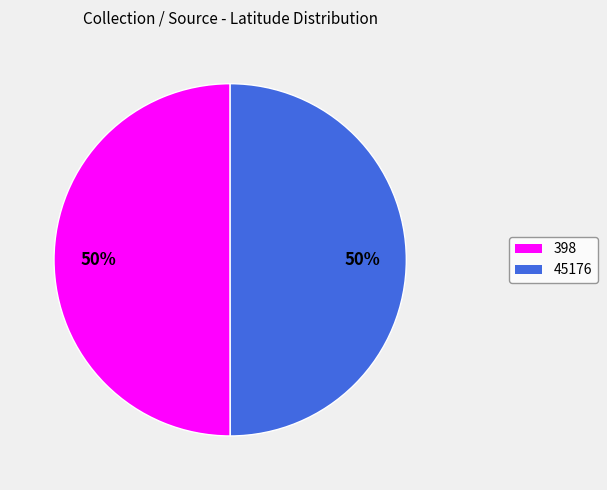

Combined, do 398 and 45176 account for over 50%?

Yes